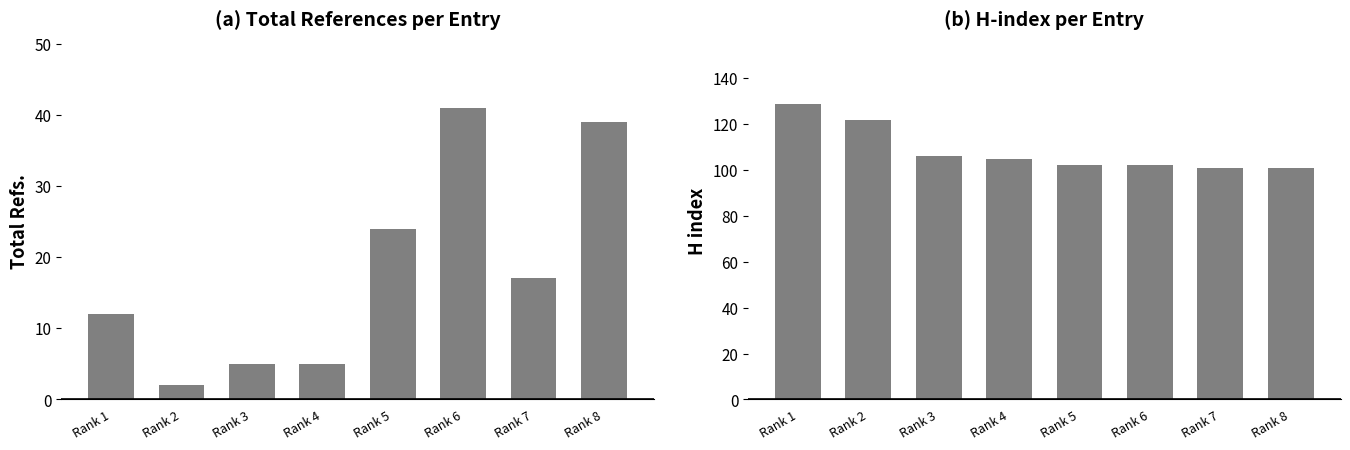

List the series in order of their overall mean, highest first.

H index, Total Refs.